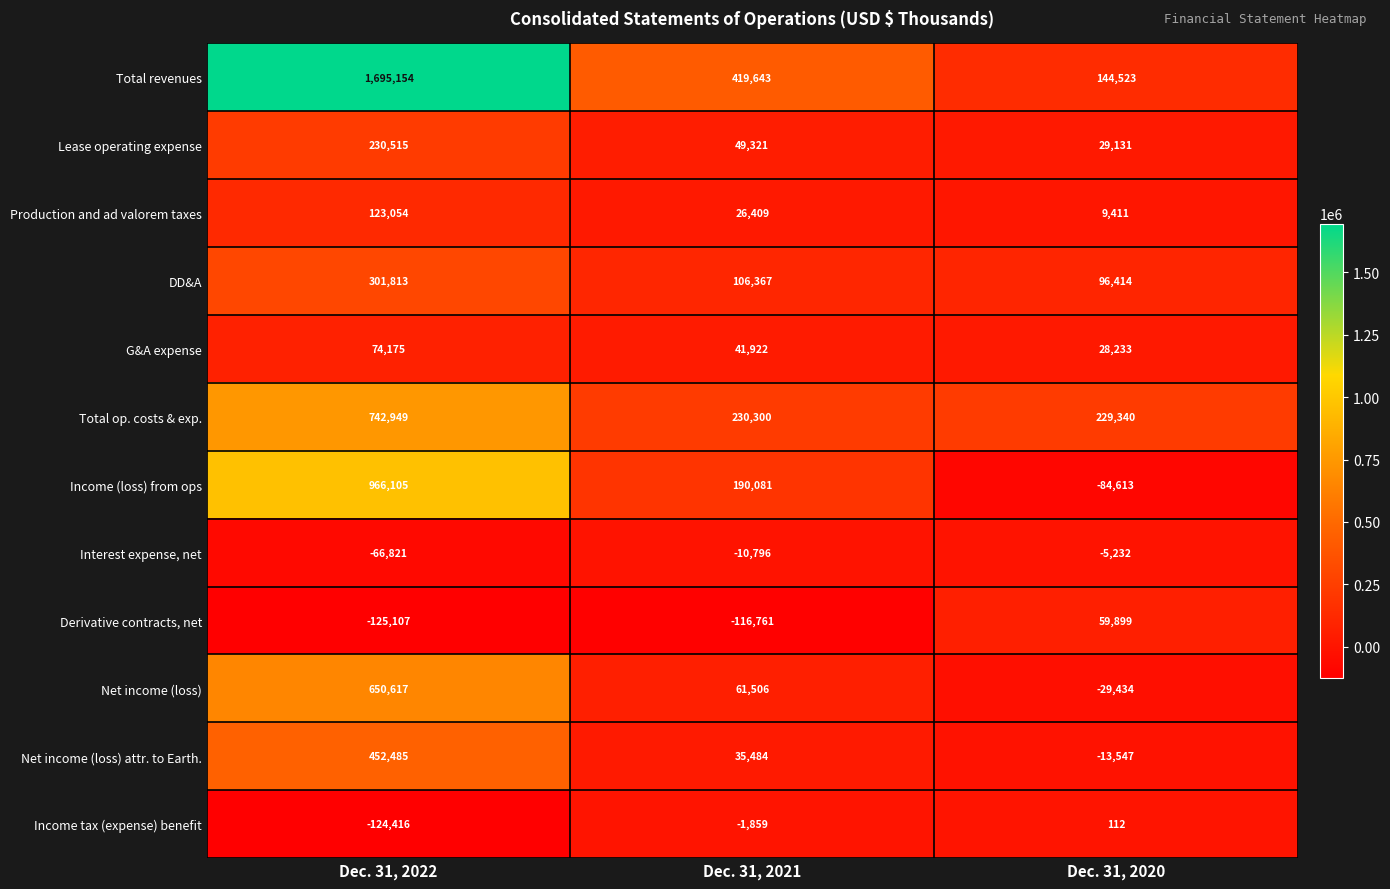

How many data points does each series have?

3